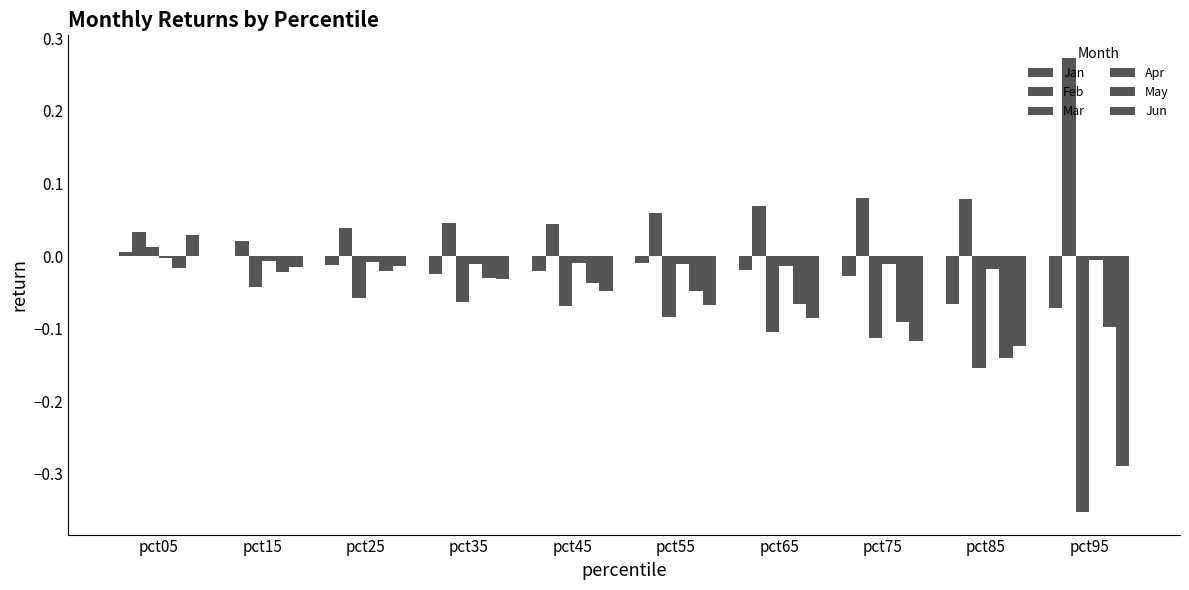

At pct05, list the series in order from smallest to largest.

May, Apr, Jan, Mar, Jun, Feb